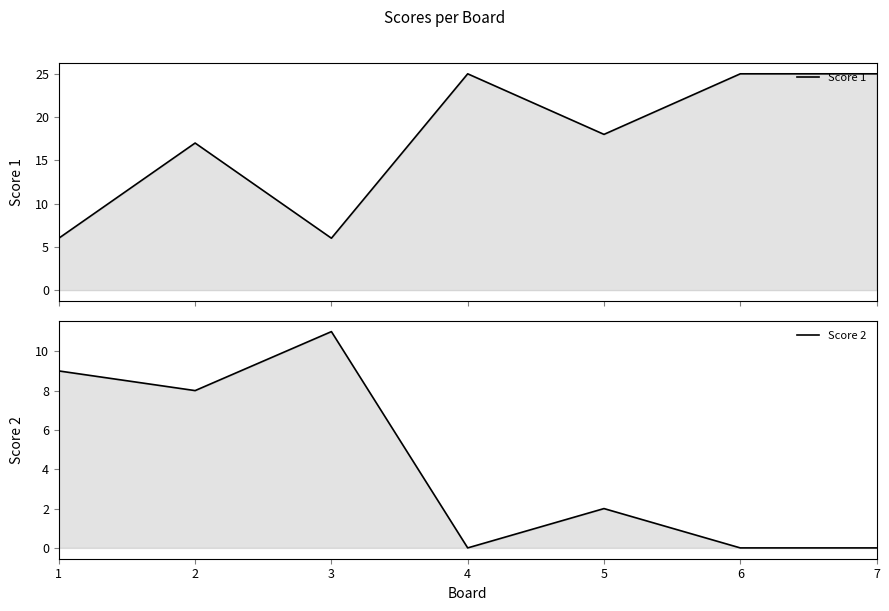

True or false: Score 2 has more than 2 points higher than both neighbors.

False